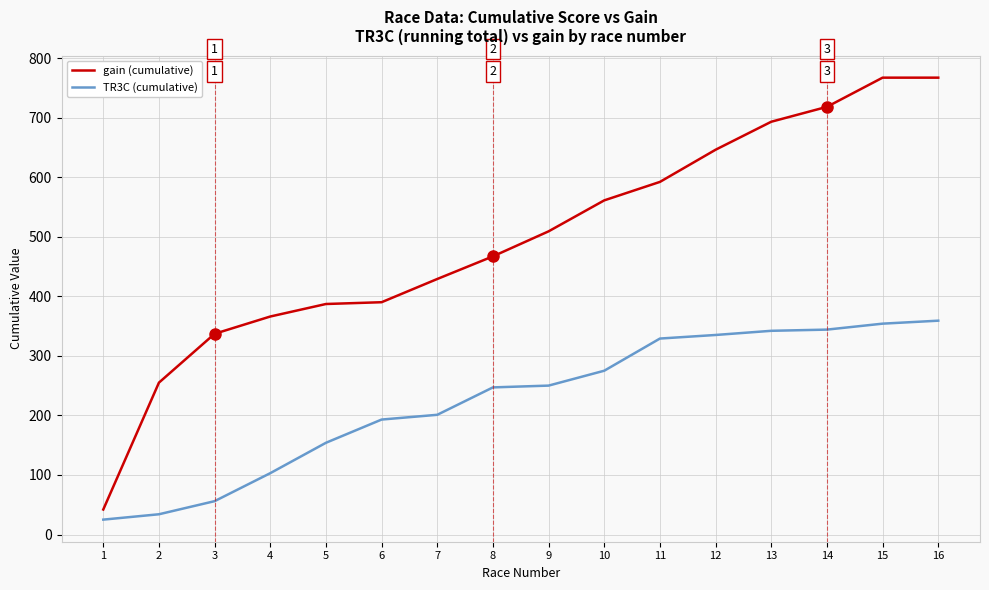

At 3, list the series in order from smallest to largest.

TR3C (cumulative), gain (cumulative)